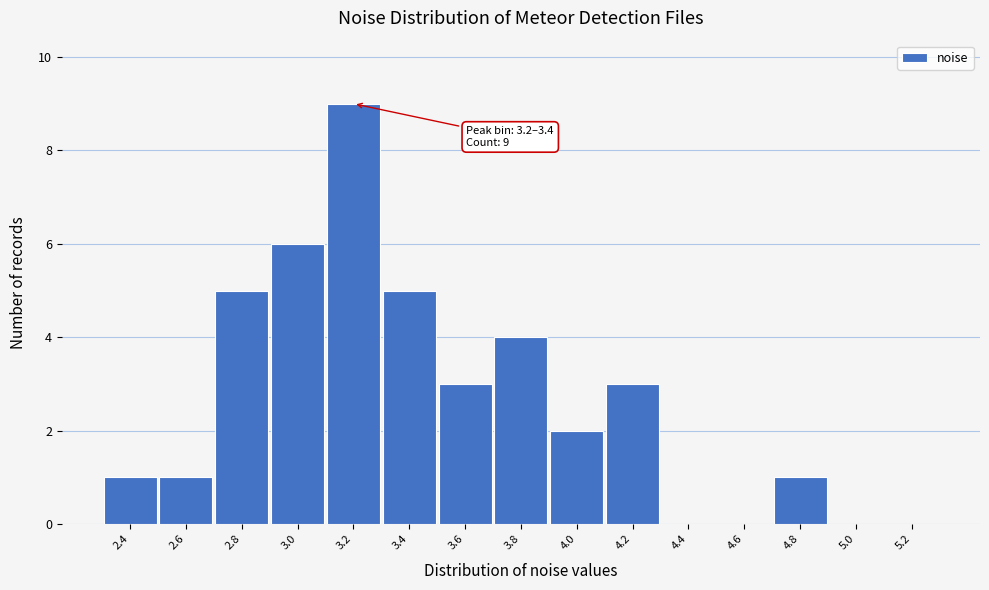

Reading left to right, what are all the values shown in this chart?

2.4=1	2.6=1	2.8=5	3.0=6	3.2=9	3.4=5	3.6=3	3.8=4	4.0=2	4.2=3	4.4=0	4.6=0	4.8=1	5.0=0	5.2=0